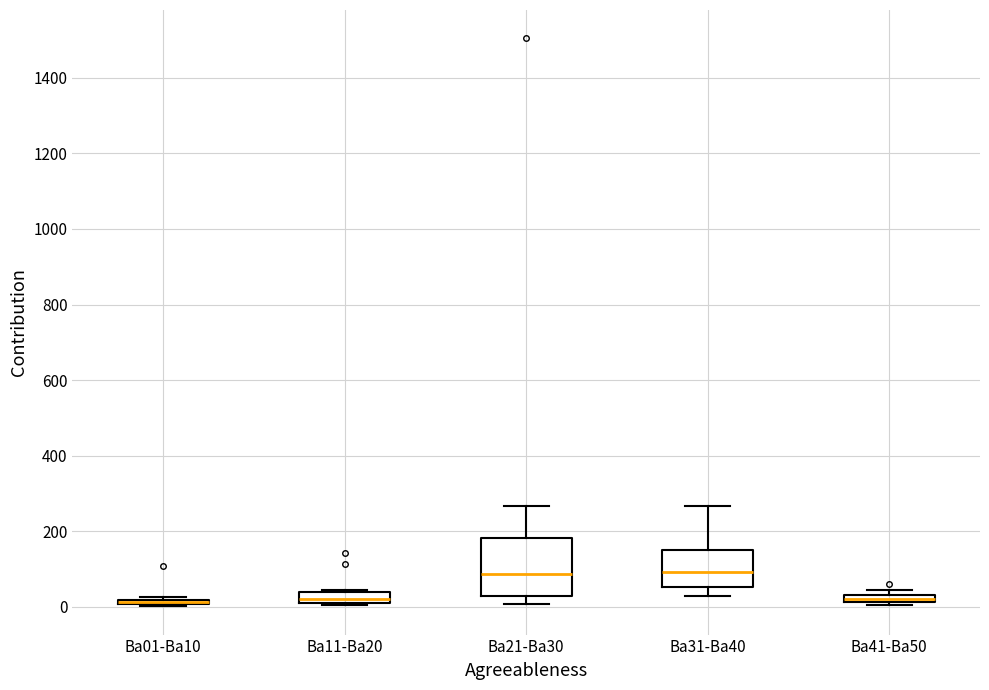

Comparing the boxes themselves (not the whiskers), which one is the tallest?

Ba21-Ba30